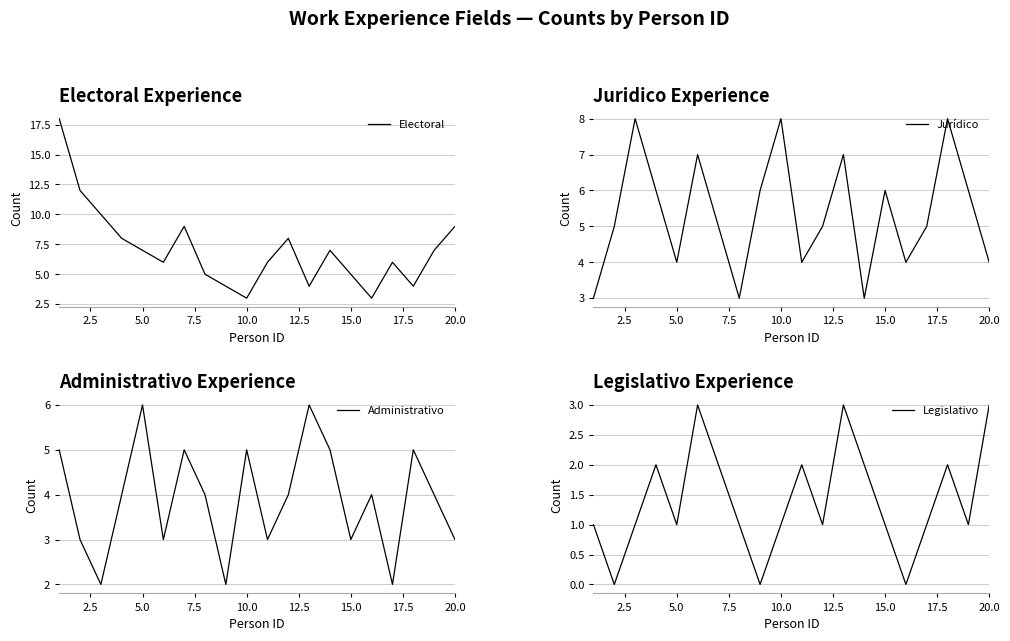

Reading right to left, what are all the values shown in this chart?

Electoral: 9	7	4	6	3	5	7	4	8	6	3	4	5	9	6	7	8	10	12	18
Jurídico: 4	6	8	5	4	6	3	7	5	4	8	6	3	5	7	4	6	8	5	3
Administrativo: 3	4	5	2	4	3	5	6	4	3	5	2	4	5	3	6	4	2	3	5
Legislativo: 3	1	2	1	0	1	2	3	1	2	1	0	1	2	3	1	2	1	0	1